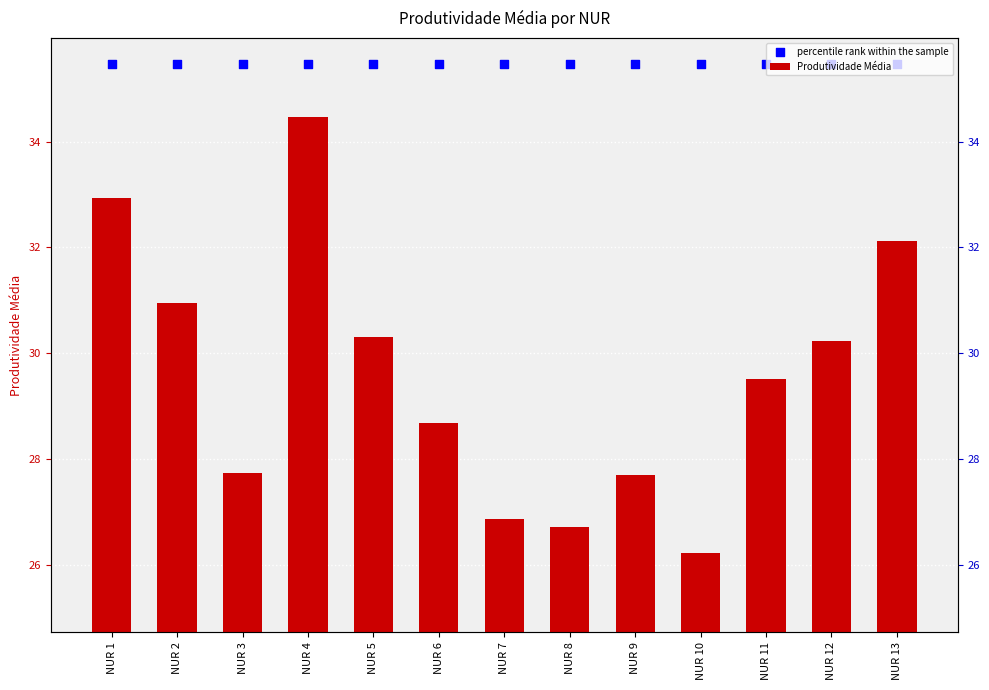

Which series contains the highest Y value?

percentile rank within the sample